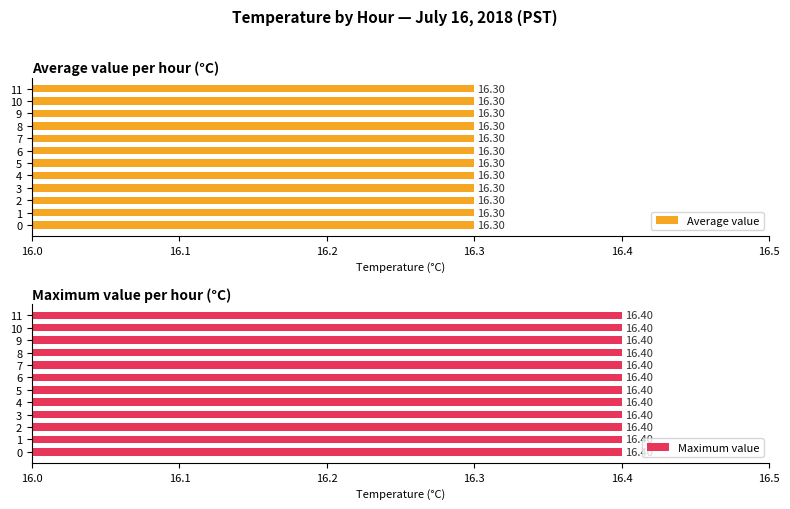

Which category has the highest value across all series?

3